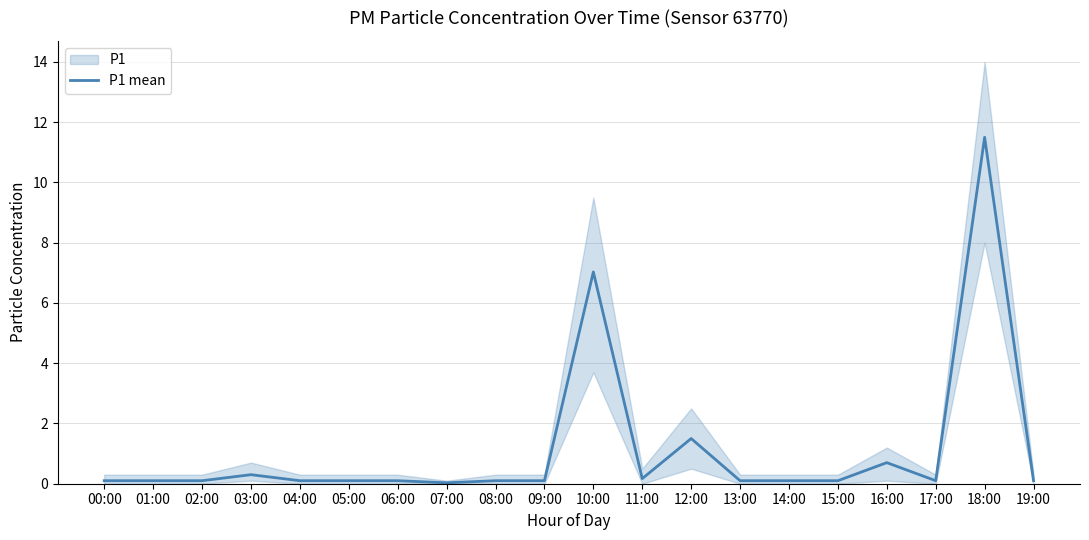

Reading left to right, what are all the values shown in this chart?

00:00=0.1	01:00=0.1	02:00=0.1	03:00=0.3	04:00=0.1	05:00=0.1	06:00=0.1	07:00=0.0	08:00=0.1	09:00=0.1	10:00=7.0	11:00=0.2	12:00=1.5	13:00=0.1	14:00=0.1	15:00=0.1	16:00=0.7	17:00=0.1	18:00=11.5	19:00=0.1